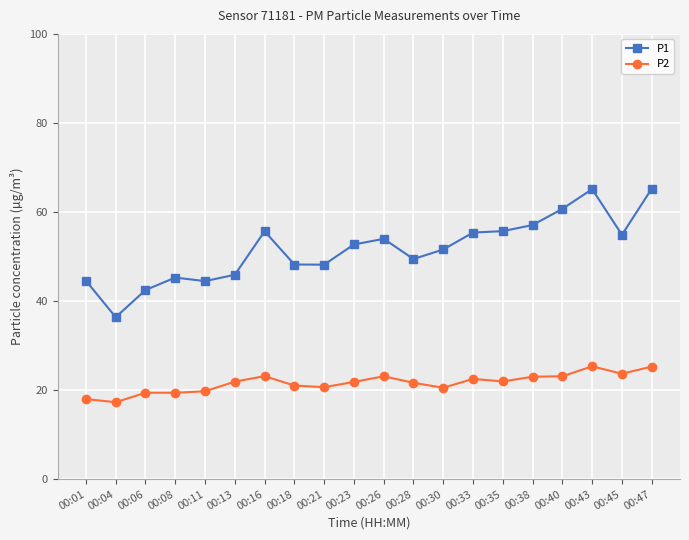

List the series in order of their overall mean, lowest first.

P2, P1